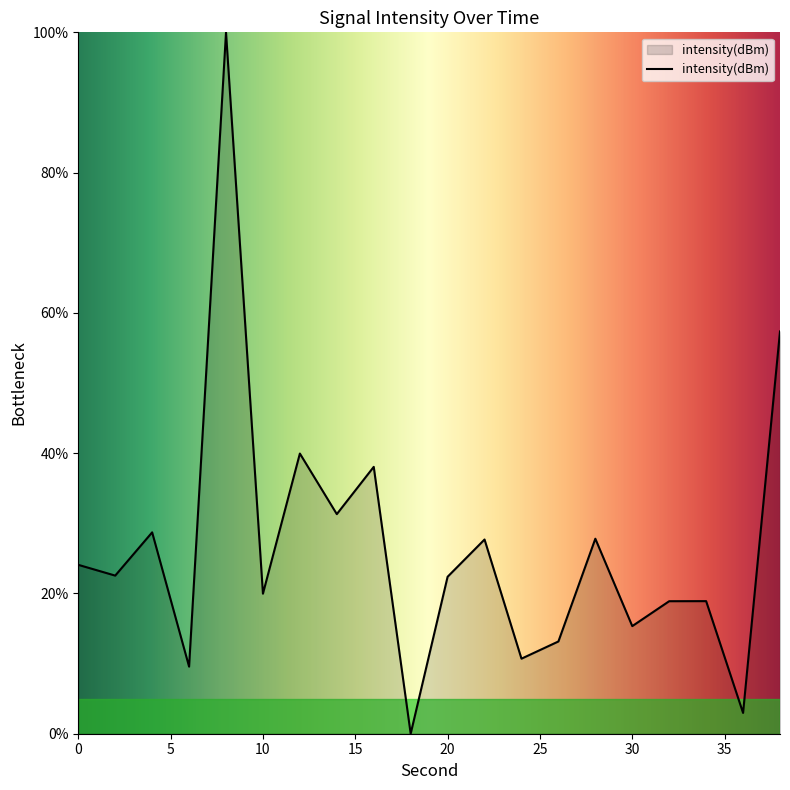

What is the difference between the maximum and minimum values?

100.0